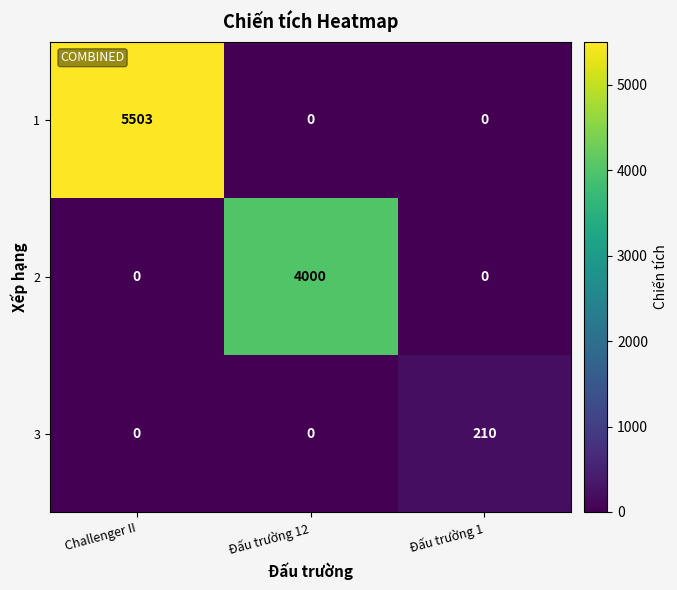

Which series changed the most between Đấu trường 12 and Đấu trường 1?

2